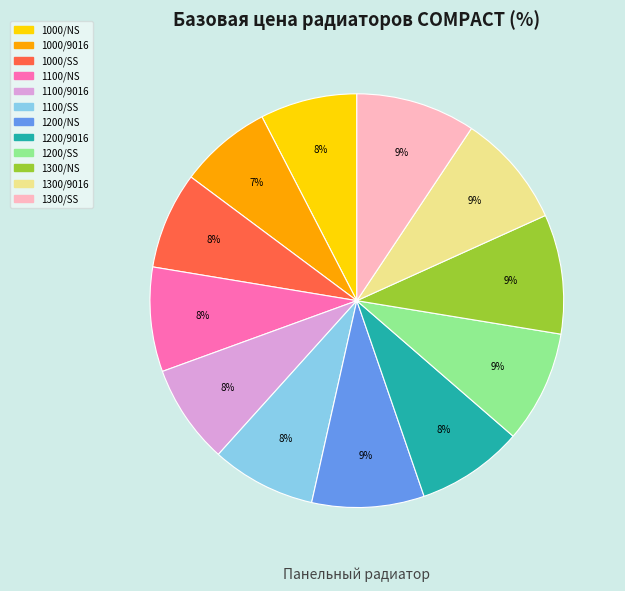

To the nearest percent, what is the average slice percentage?

8%